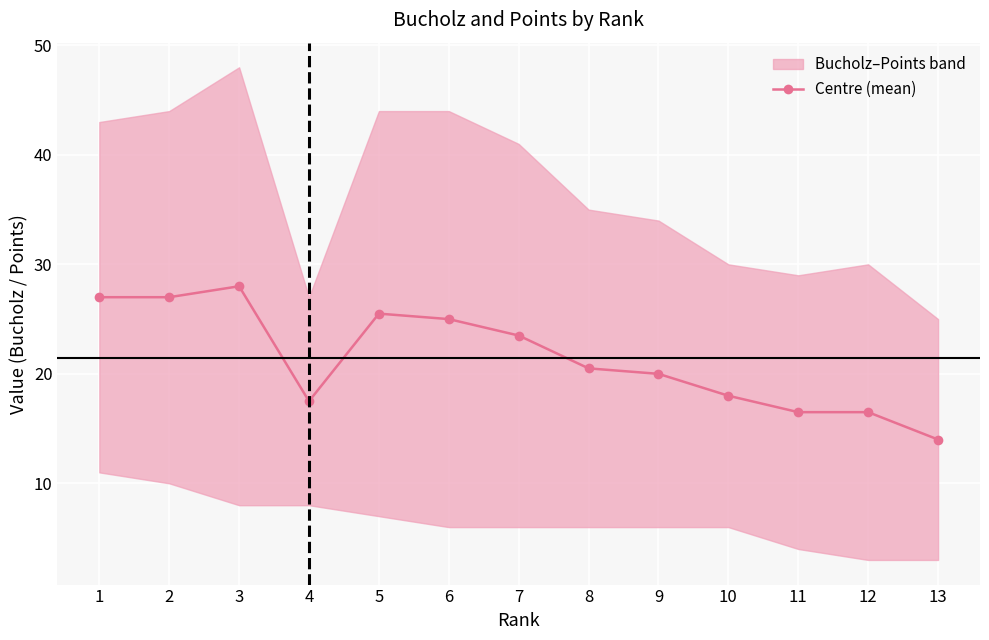

What is the greatest value displayed?

28.0